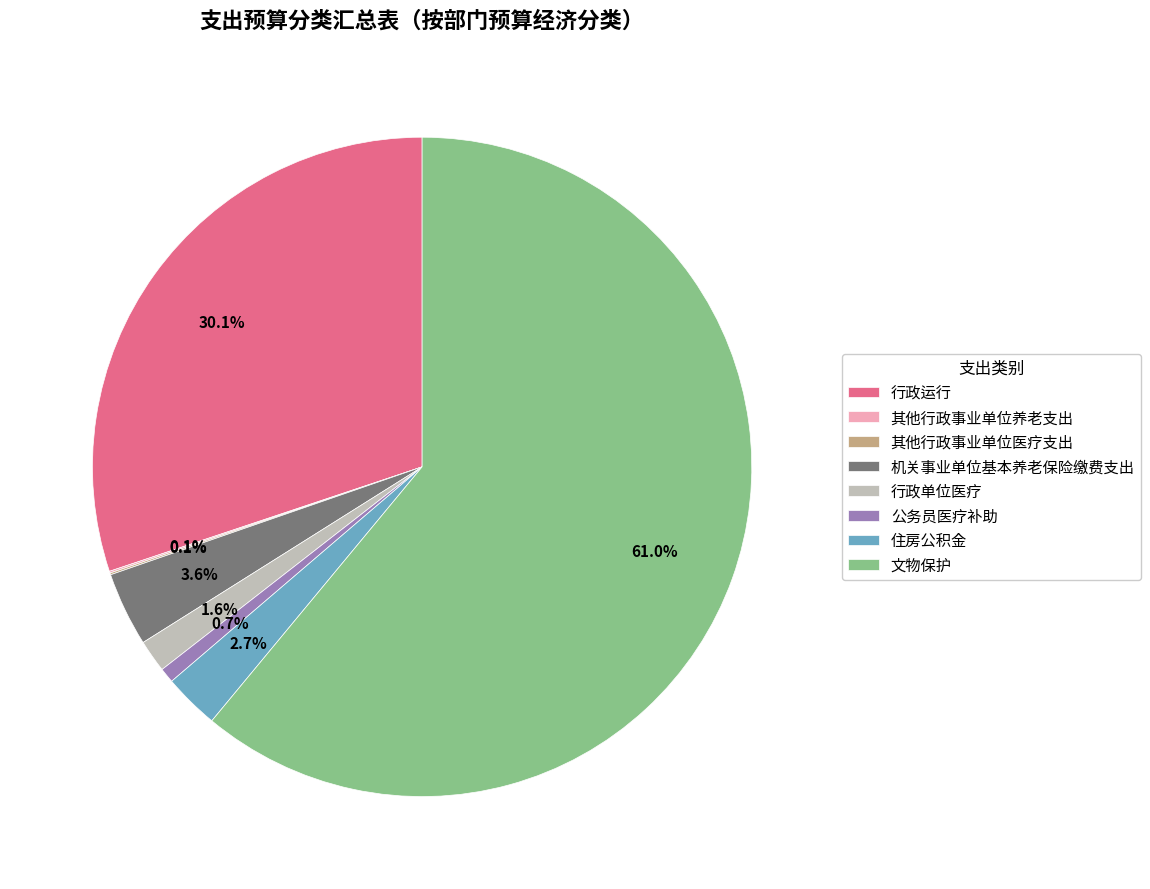

What is the largest slice in the pie chart?

文物保护